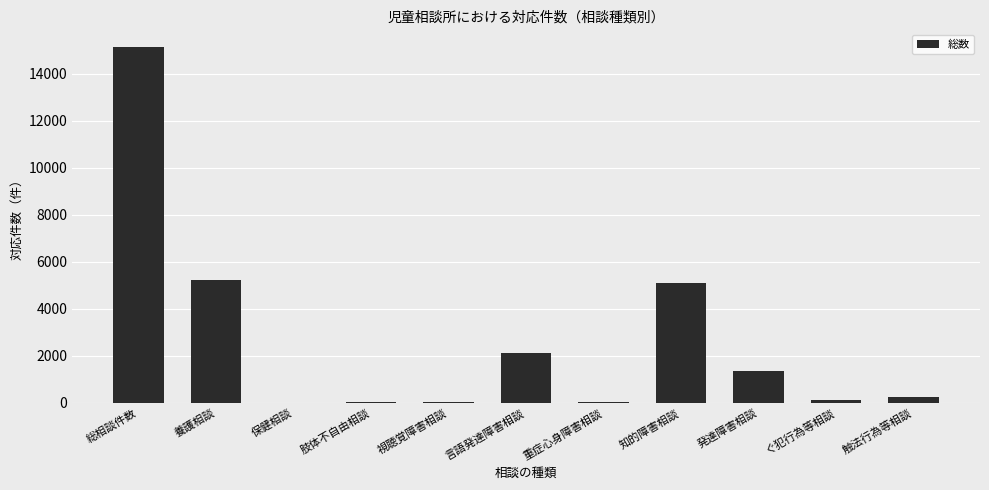

Are the bars grouped side by side (vs. stacked)?

No